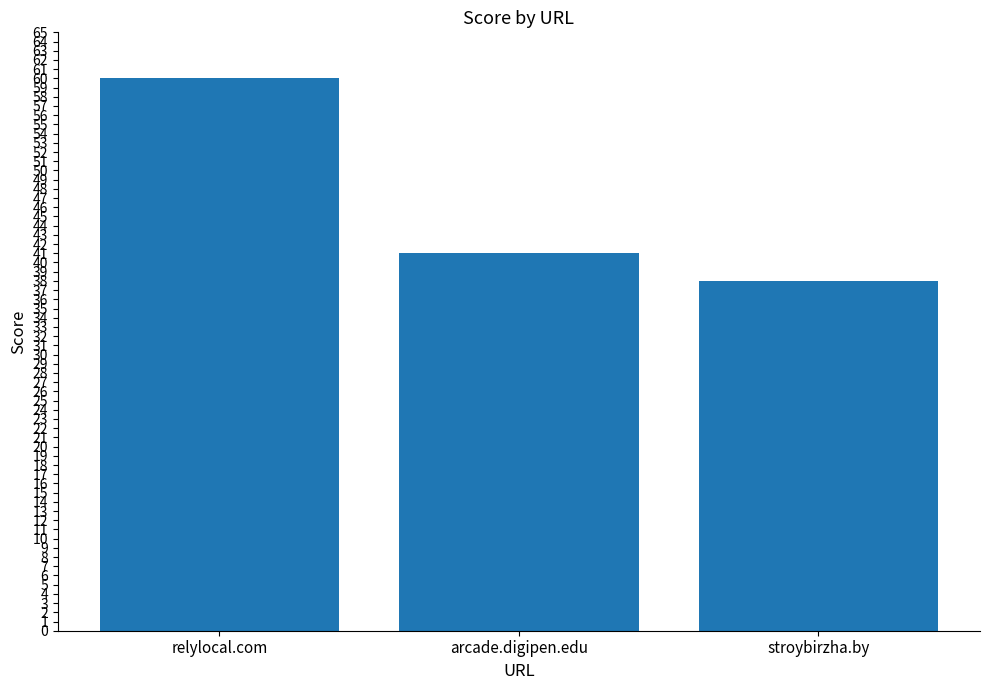

What is the label of the 2nd bar from the left?

arcade.digipen.edu